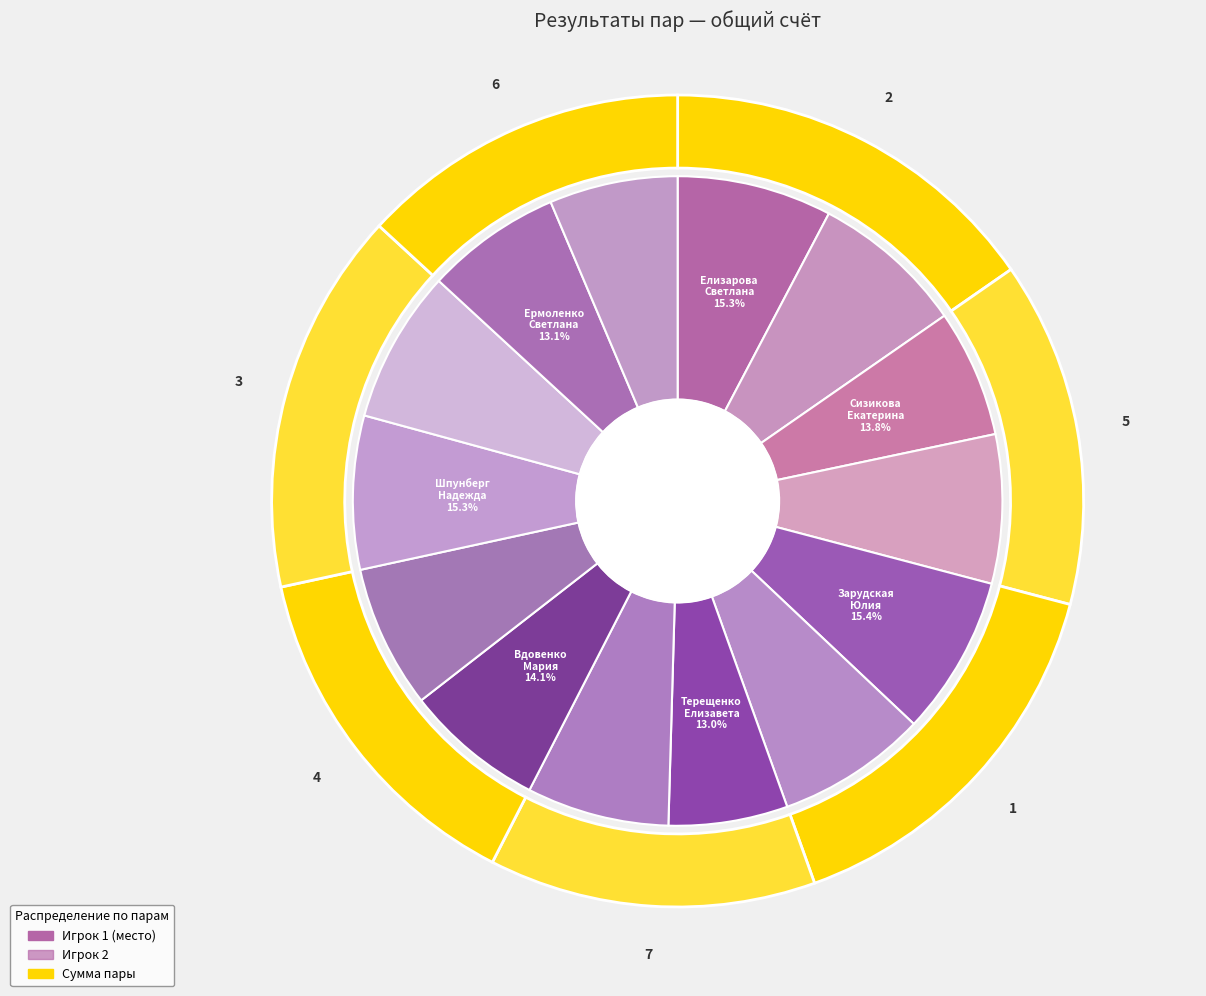

How many slices are in this pie chart?

7